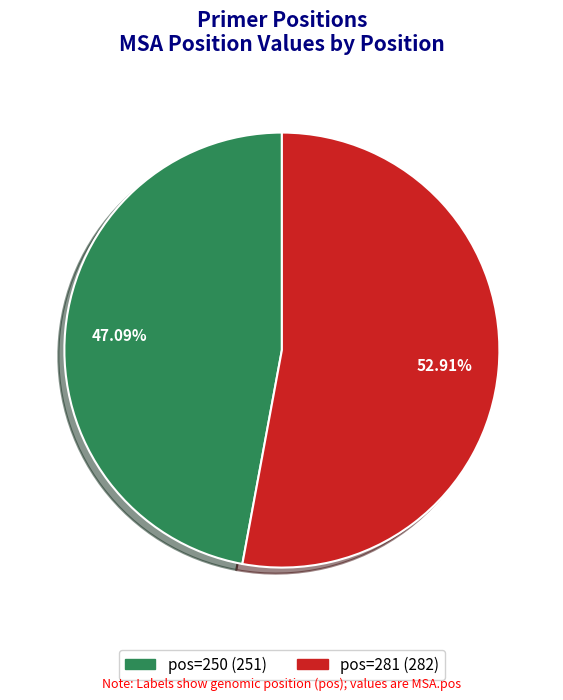

Is there any slice that represents more than half of the pie?

Yes